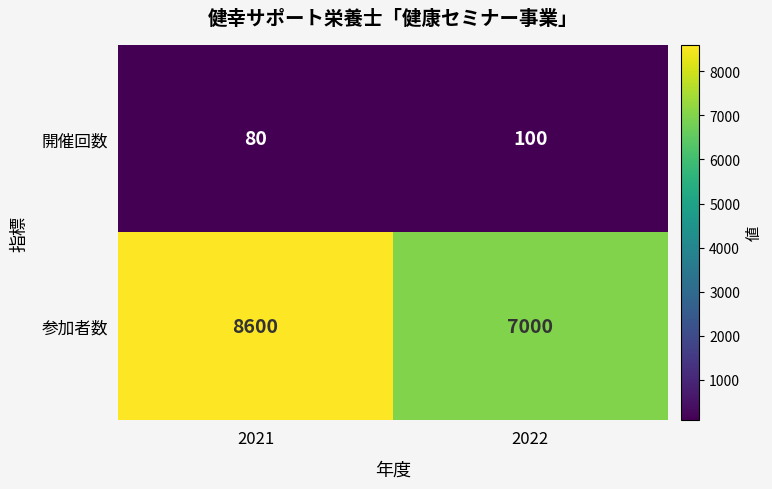

At which category does the chart reach its peak across all series?

2021